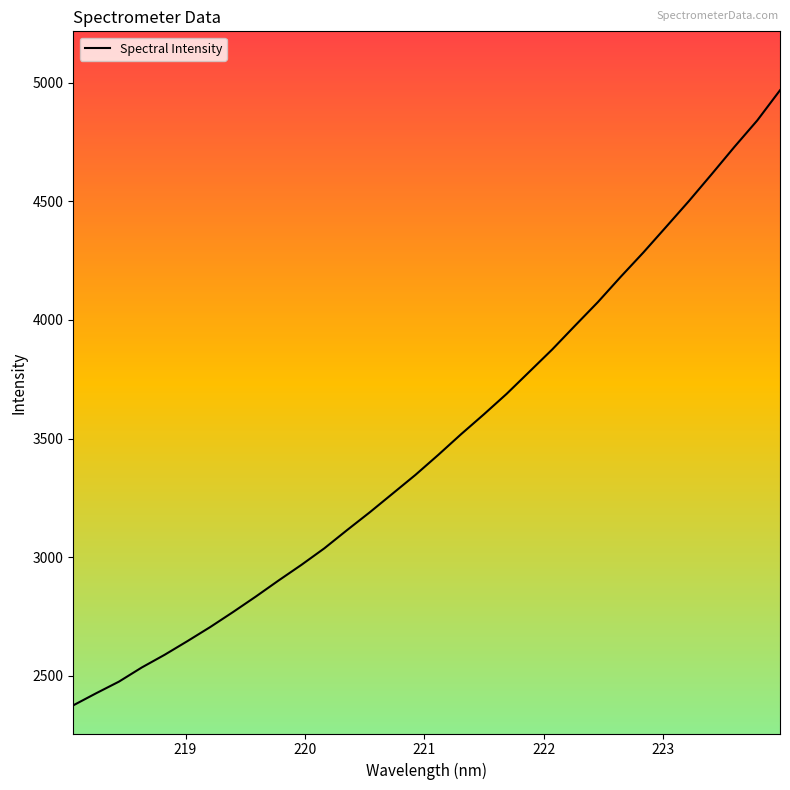

What is the lowest value of the Spectral Intensity series?

2375.4